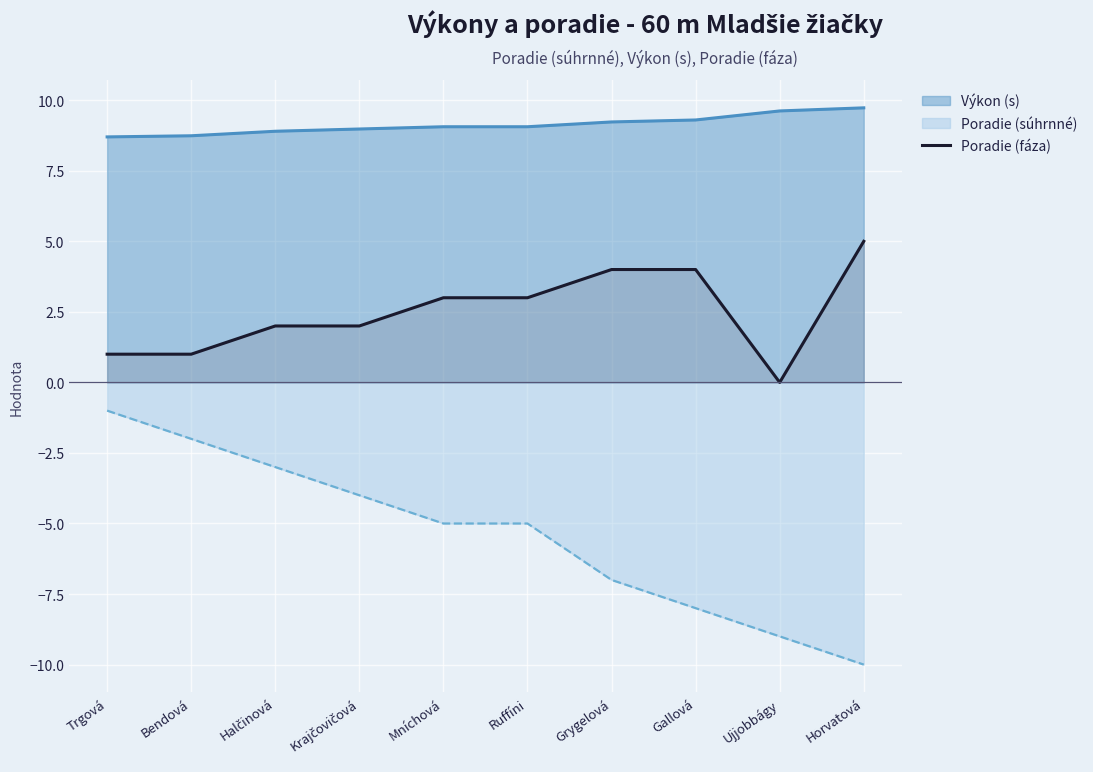

What position from the right is Gallová?

3